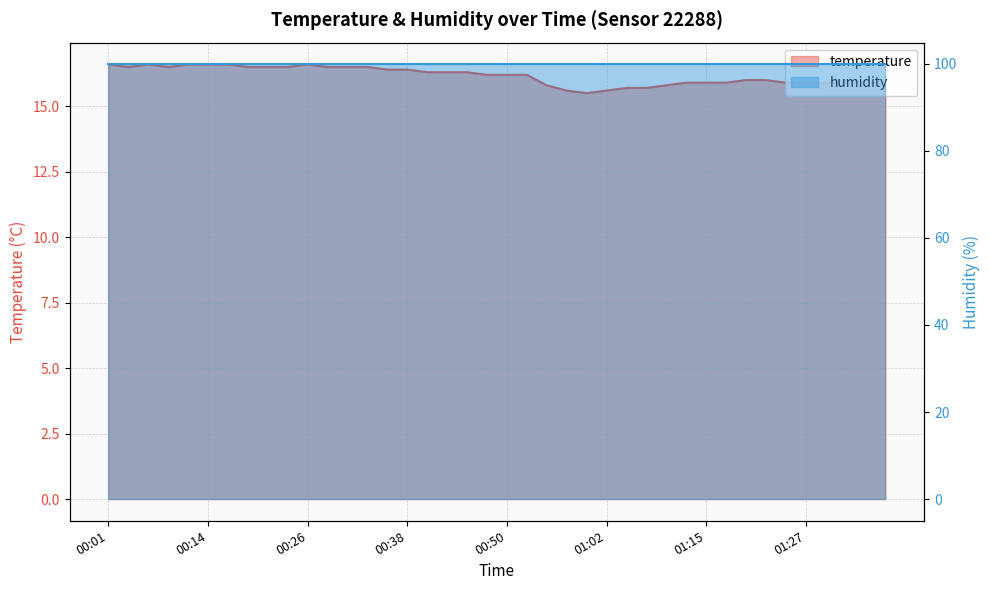

True or false: the data has more than 1 interior local peaks.

True